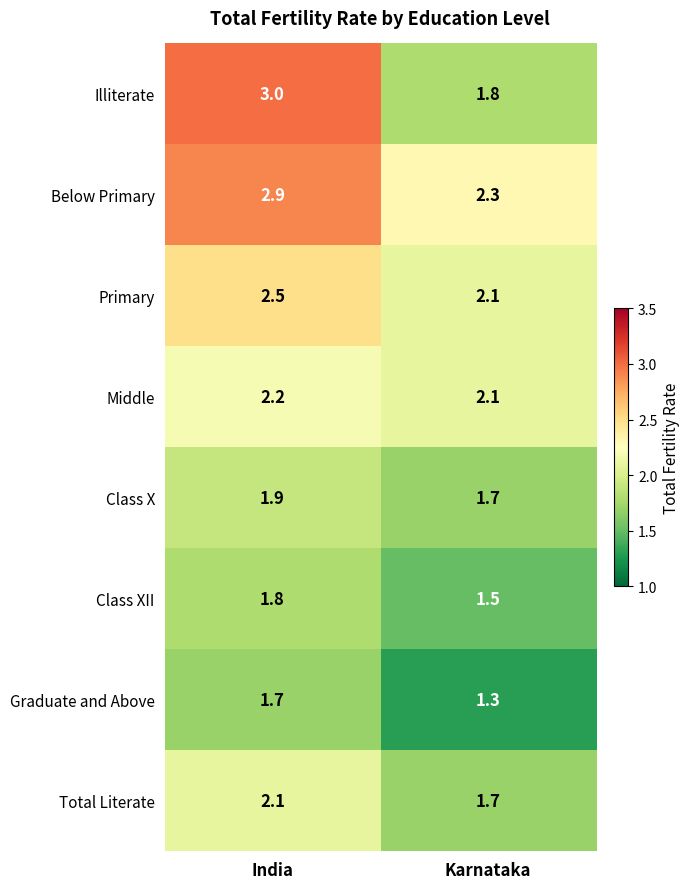

Reading left to right, list all the values displayed in this chart.

Illiterate: 3.0	1.8
Below Primary: 2.9	2.3
Primary: 2.5	2.1
Middle: 2.2	2.1
Class X: 1.9	1.7
Class XII: 1.8	1.5
Graduate and Above: 1.7	1.3
Total Literate: 2.1	1.7